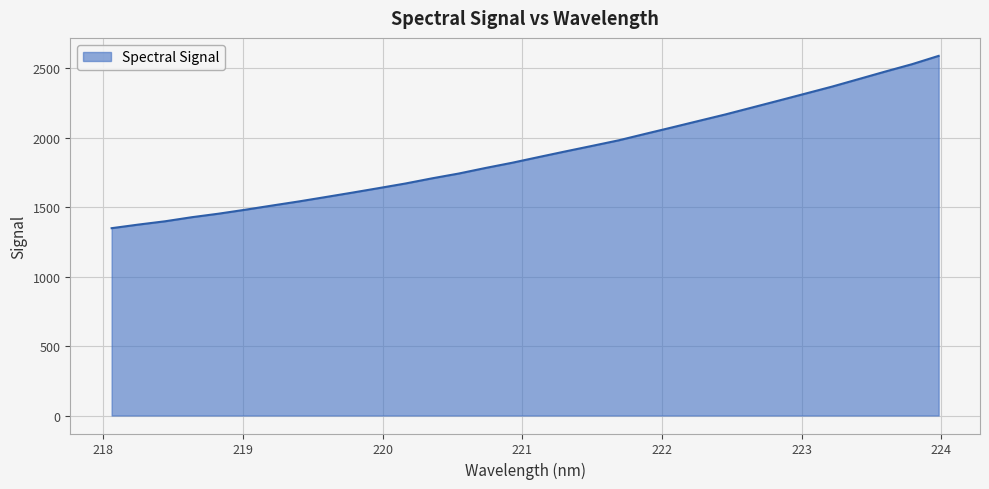

What is the difference between the maximum and minimum values?

1241.1